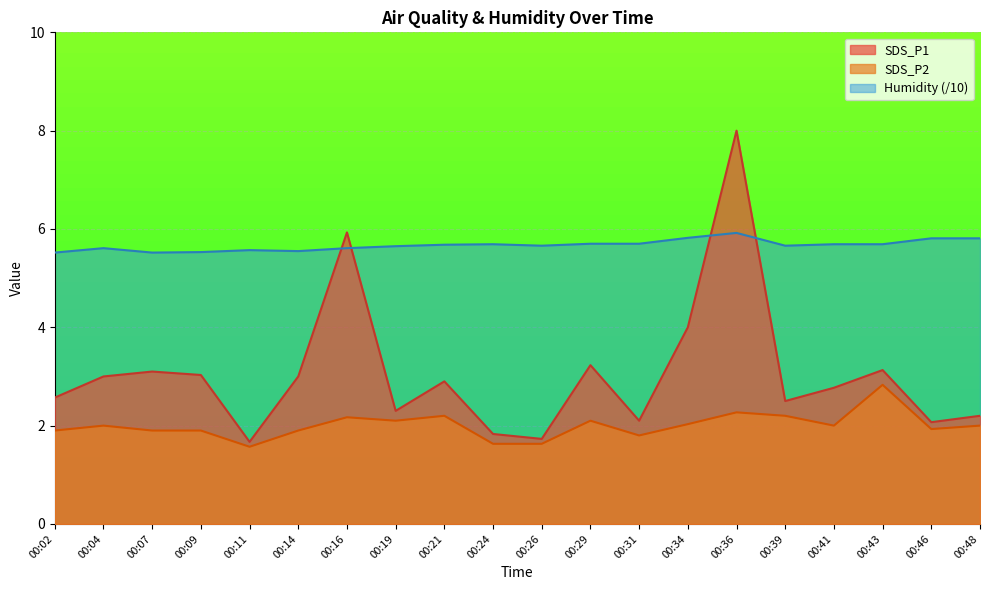

Which series changed the most between 00:04 and 00:43?

SDS_P2